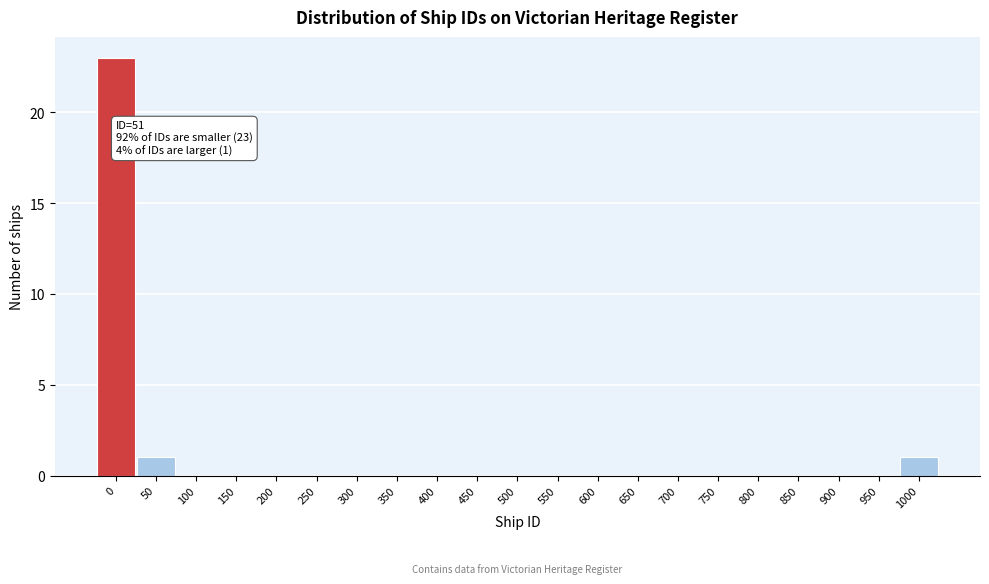

Reading left to right, transcribe all the data shown in this chart.

0=23	50=1	100=0	150=0	200=0	250=0	300=0	350=0	400=0	450=0	500=0	550=0	600=0	650=0	700=0	750=0	800=0	850=0	900=0	950=0	1000=1